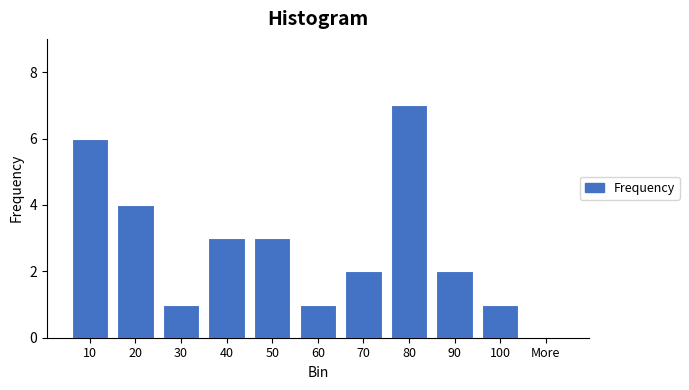

Reading left to right, extract all data points from this chart.

10=6	20=4	30=1	40=3	50=3	60=1	70=2	80=7	90=2	100=1	More=0